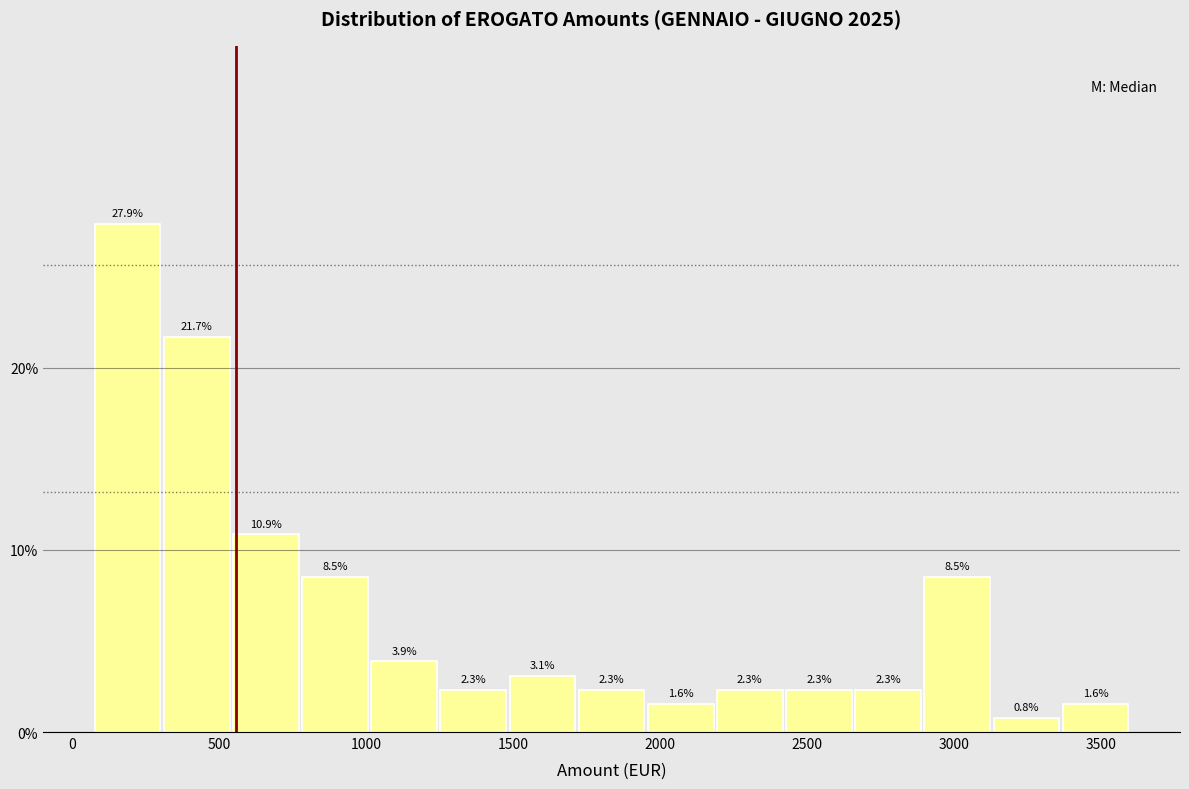

Which range on the x-axis has the tallest bar?

50 to 300